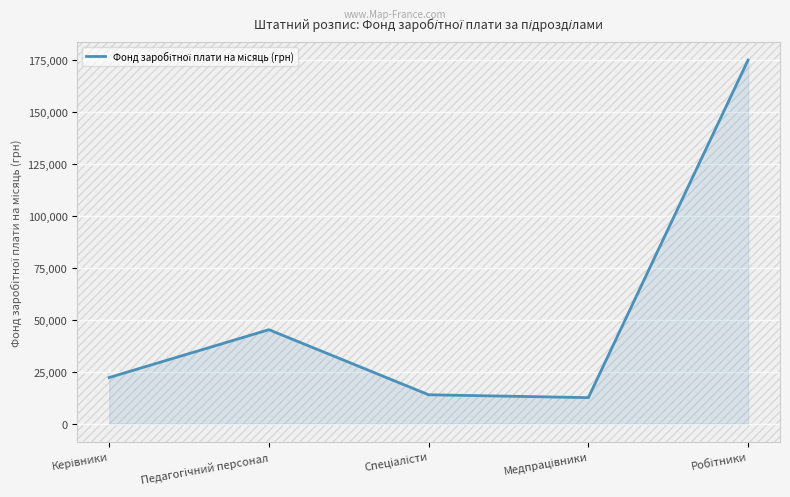

Does the chart have visible grid lines?

Yes